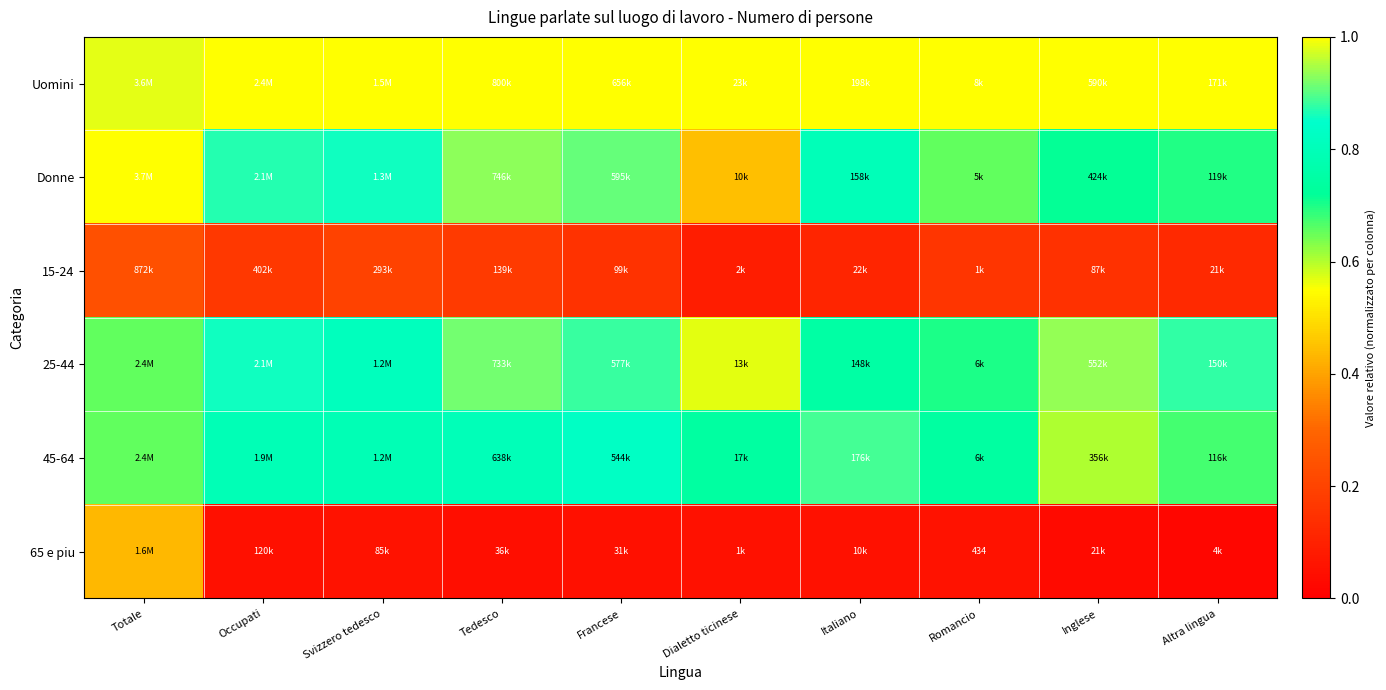

Between Svizzero tedesco and Romancio, which series saw the biggest shift?

Donne